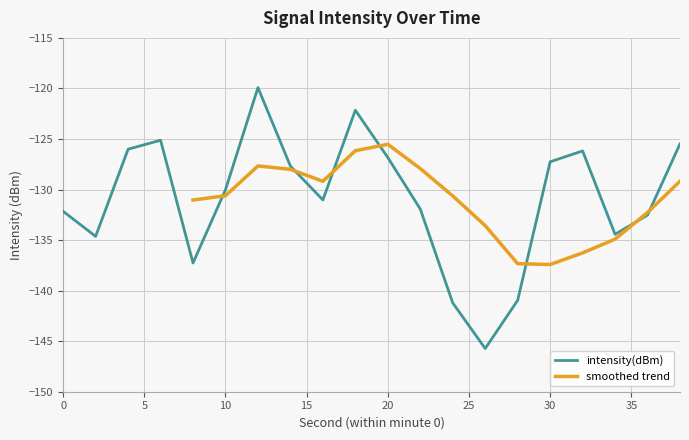

Which has a higher value, 26 or 4?

4